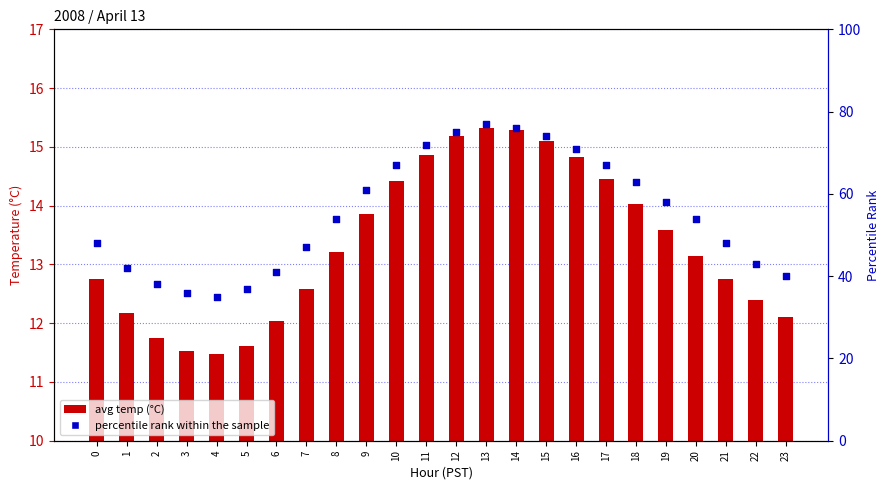

At how many categories does at least one series exceed 57?

11